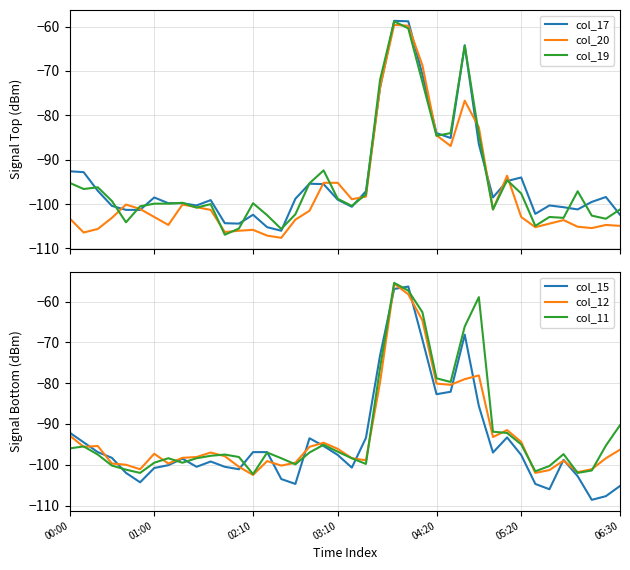

Does the chart display data point markers on the line(s)?

No